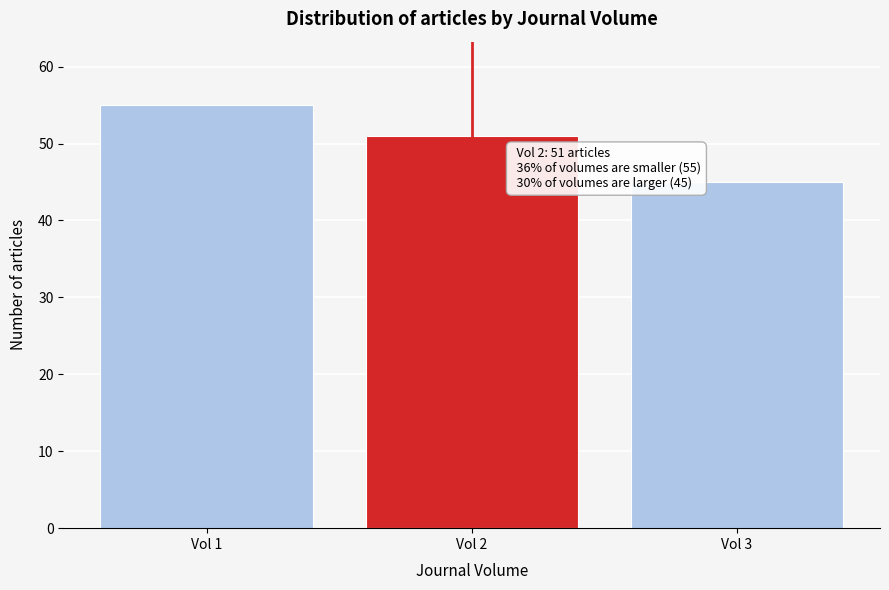

Reading left to right, extract all data points from this chart.

55	51	45